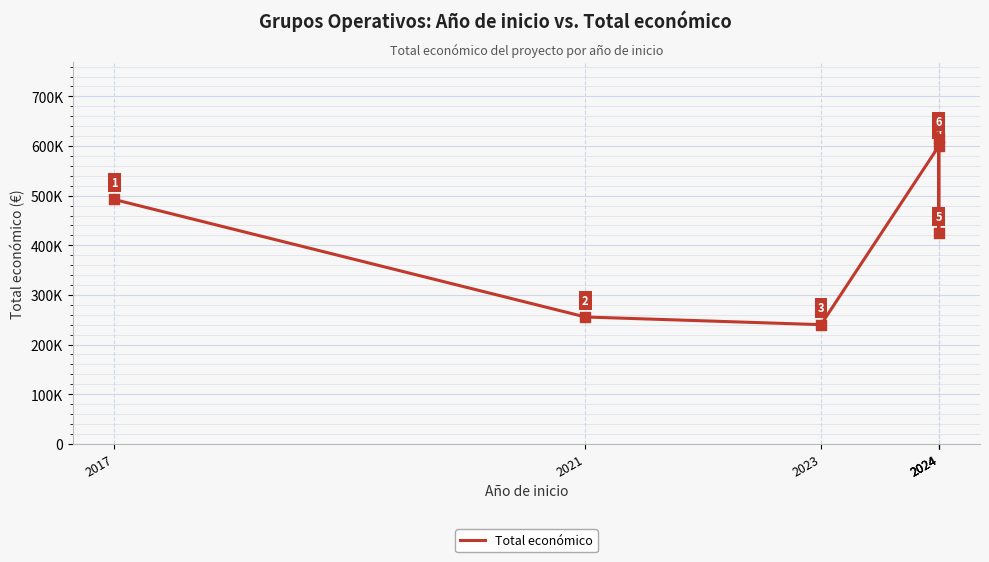

Which has a higher value, 2021 or 2024?

2024